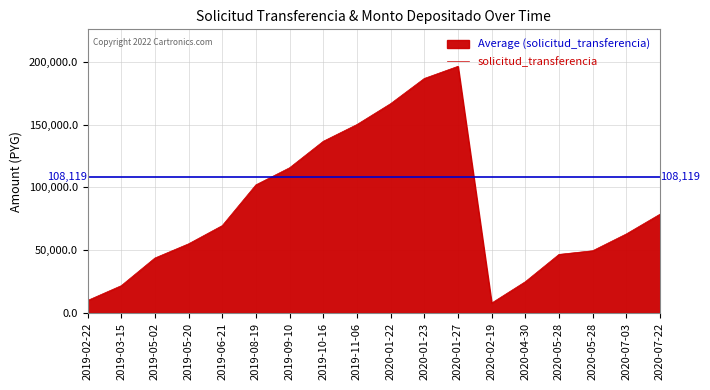

What is the ratio of the value at 2019-09-10 to the value at 2020-07-03?

1.8